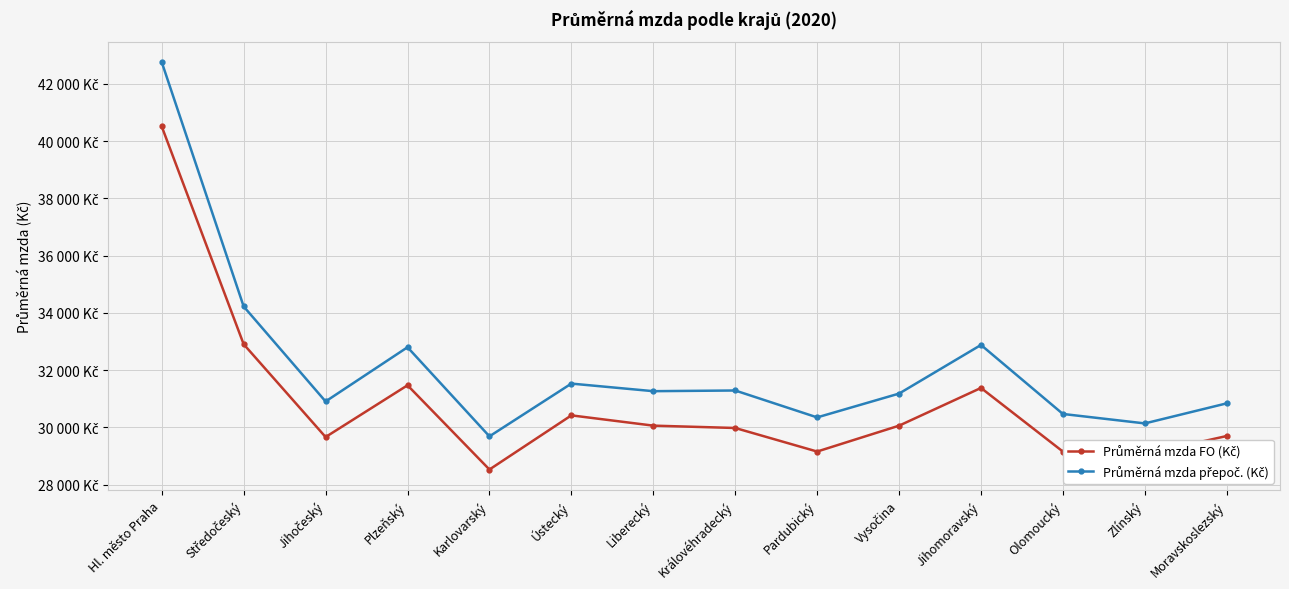

Does the chart have visible grid lines?

Yes